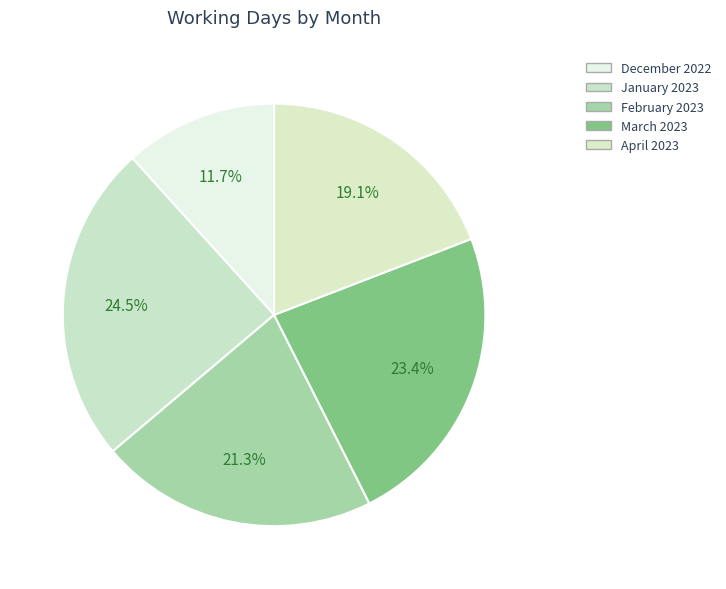

What percentage is the March 2023 slice, to the nearest percent?

23%